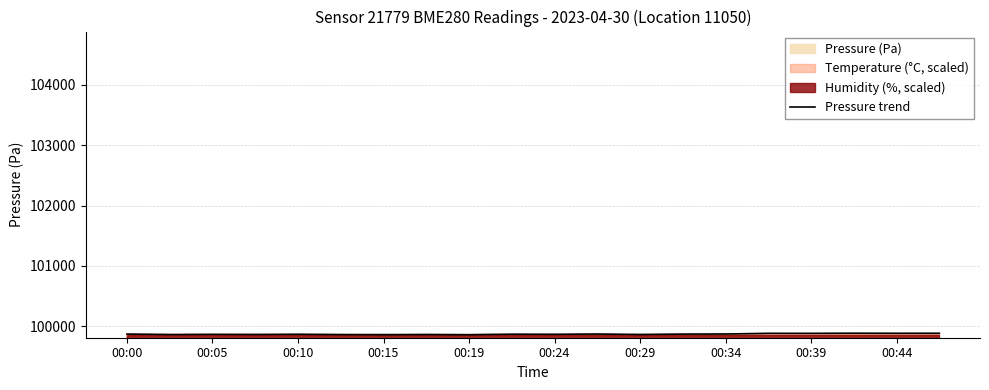

What is the highest value of the Pressure trend series?

99886.9